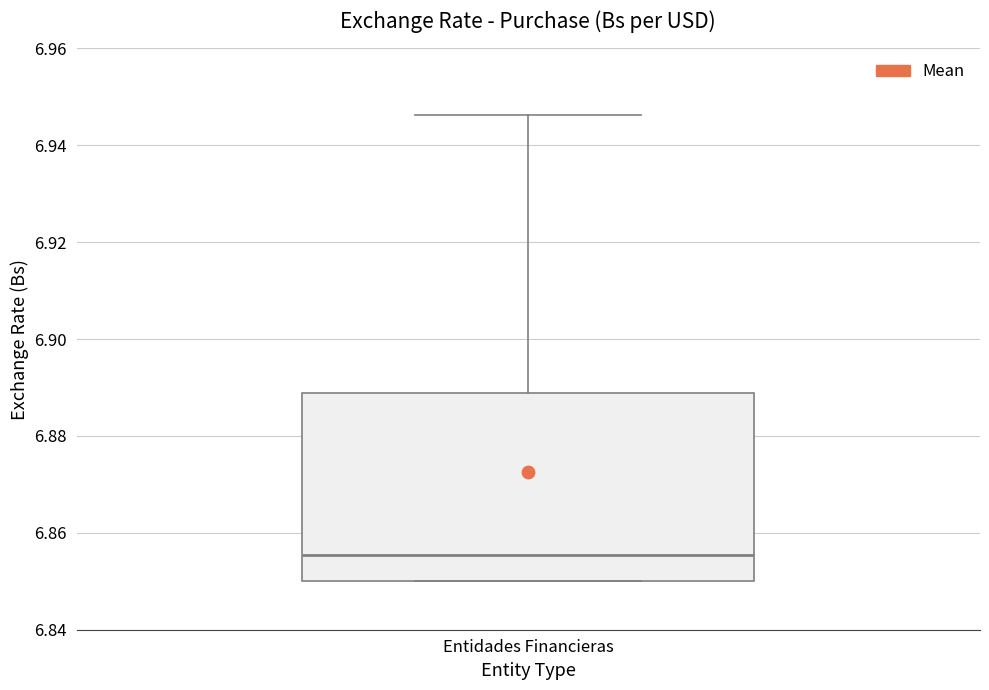

Read this box plot against the y-axis: the position of the median line, the range covered by the box, and the ends of both whiskers. The values are not printed on the chart, so give them approximately, as read against the axis.

median 6.856, box 6.850 to 6.888, whiskers 6.850 to 6.946